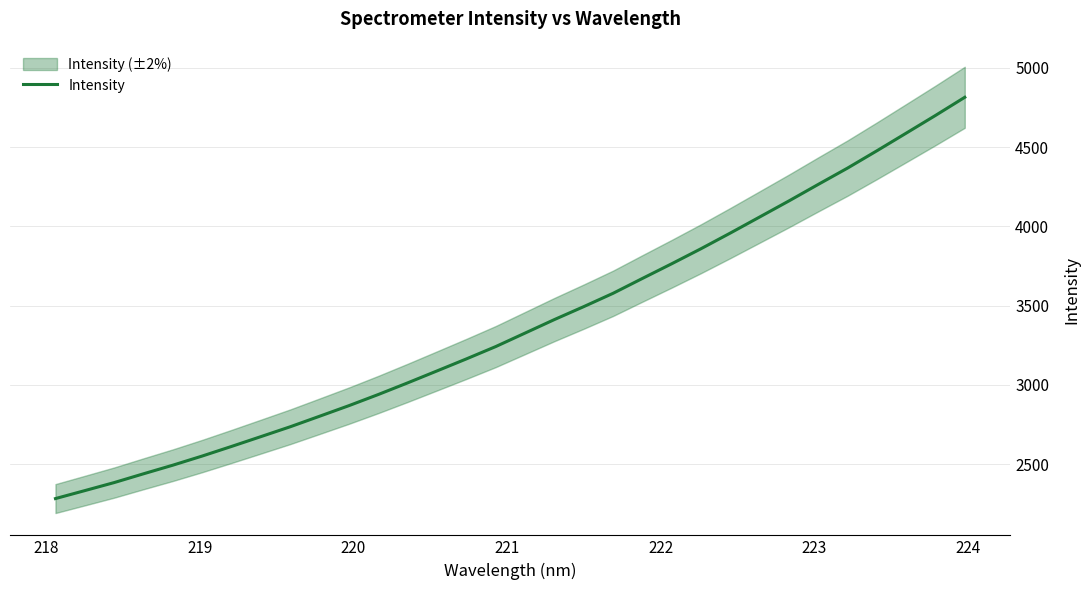

What is the highest value of the Intensity series?

4814.6